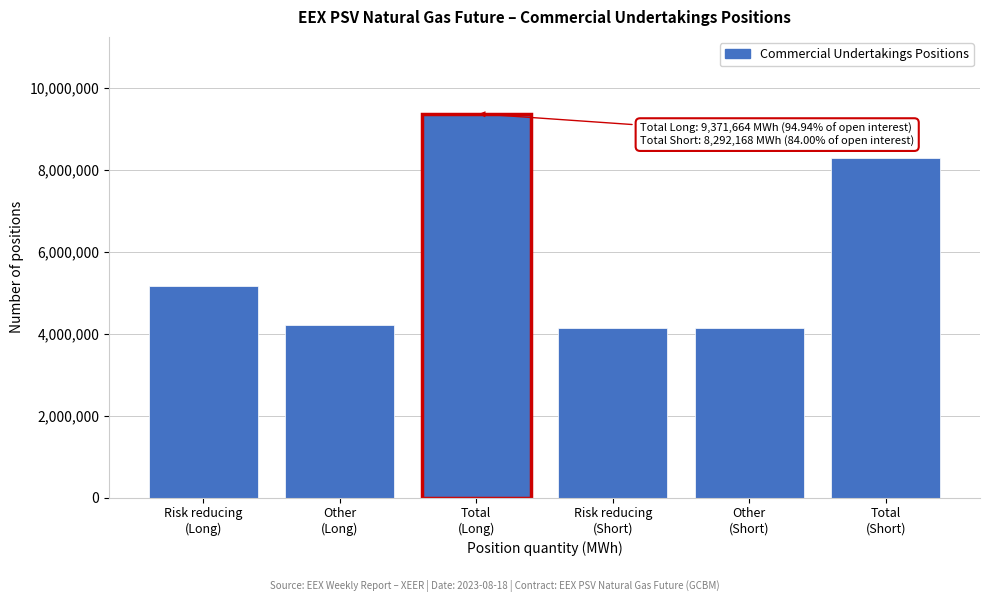

What is the difference between the maximum and minimum values?

5228856